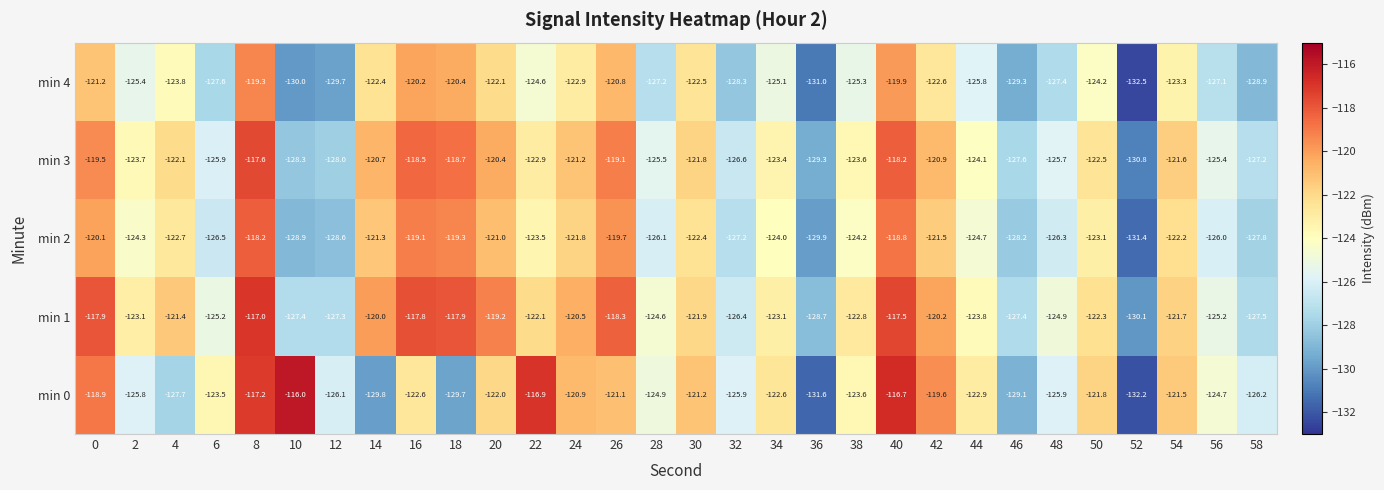

Which series has the widest spread of values?

min 0